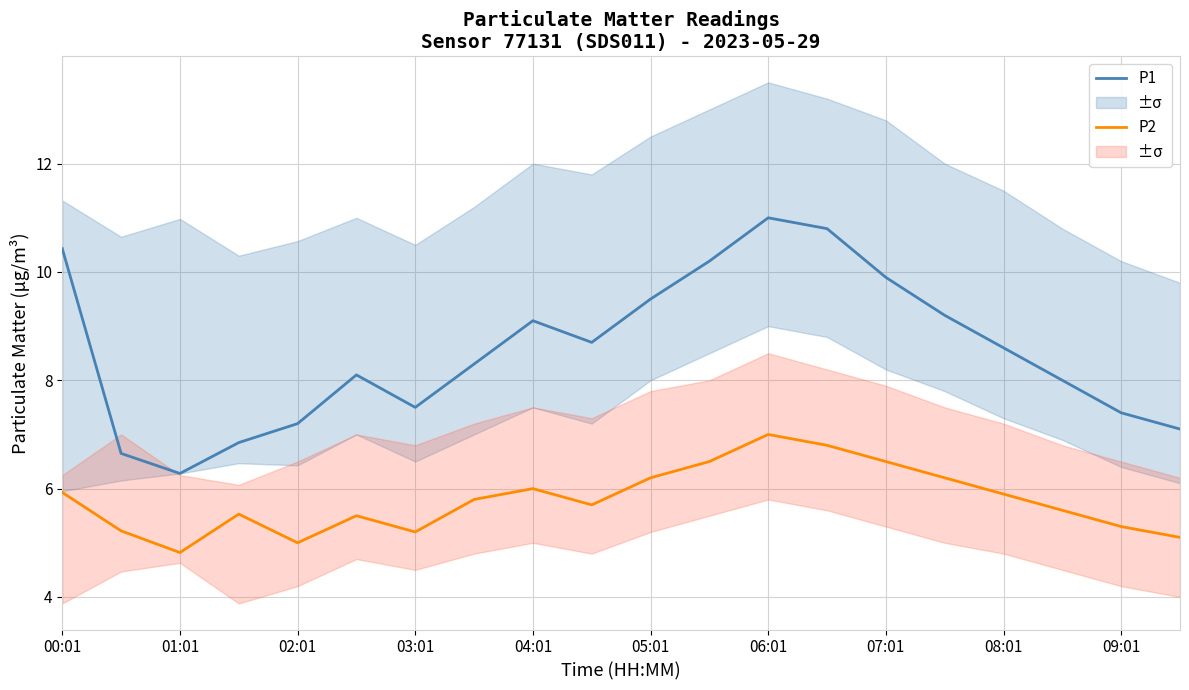

Reading right to left, extract all data points from this chart.

P1: 7.1	7.4	8.0	8.6	9.2	9.9	10.8	11.0	10.2	9.5	8.7	9.1	8.3	7.5	8.1	7.2	6.8	6.3	6.7	10.4
P2: 5.1	5.3	5.6	5.9	6.2	6.5	6.8	7.0	6.5	6.2	5.7	6.0	5.8	5.2	5.5	5.0	5.5	4.8	5.2	5.9